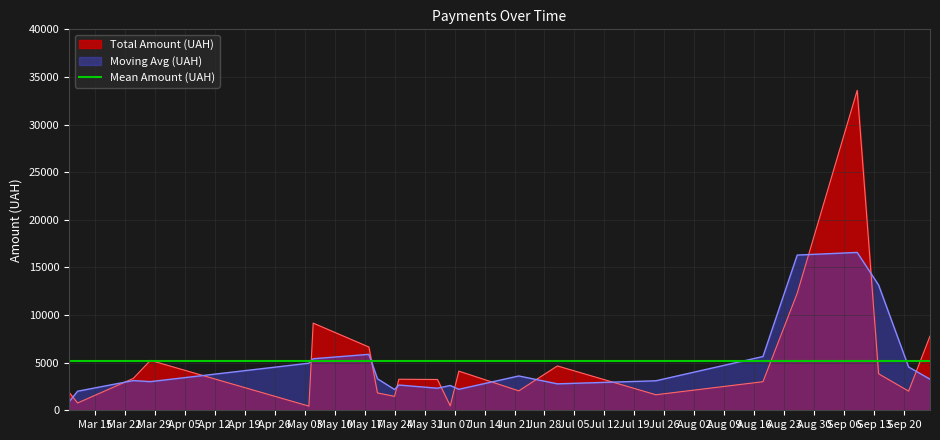

What is the maximum value for Moving Avg (UAH)?

16574.7